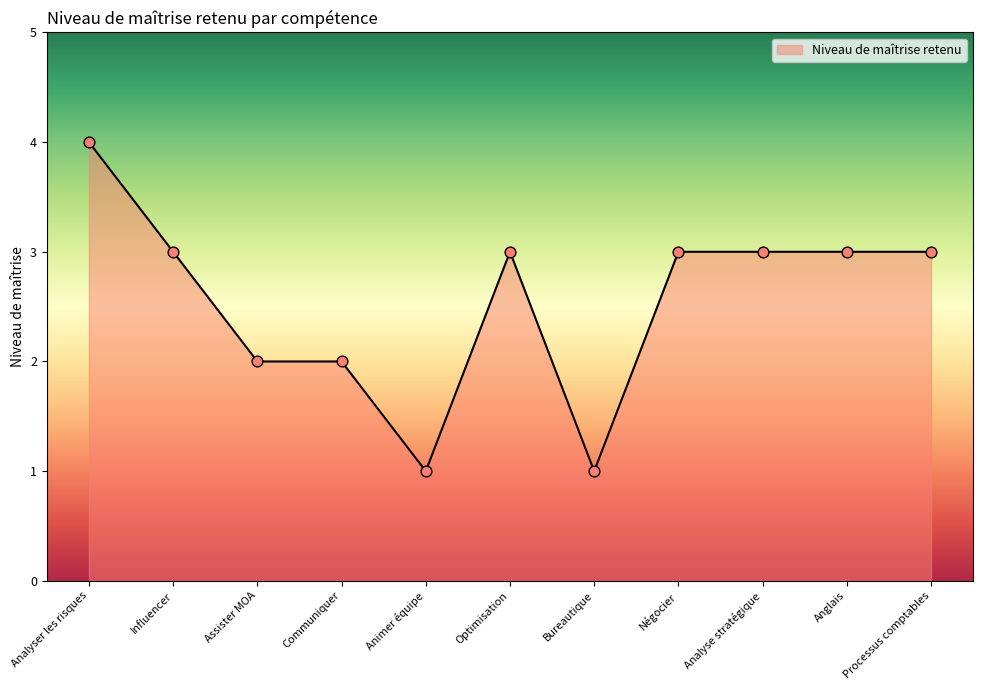

What is the ratio of the value at Optimisation to the value at Assister MOA?

1.5